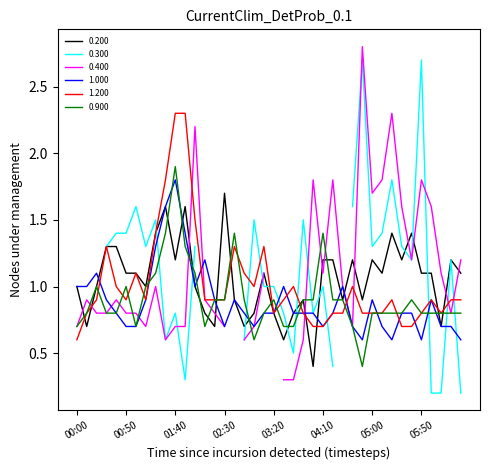

True or false: 1.000 has more than 0 interior local peaks.

True